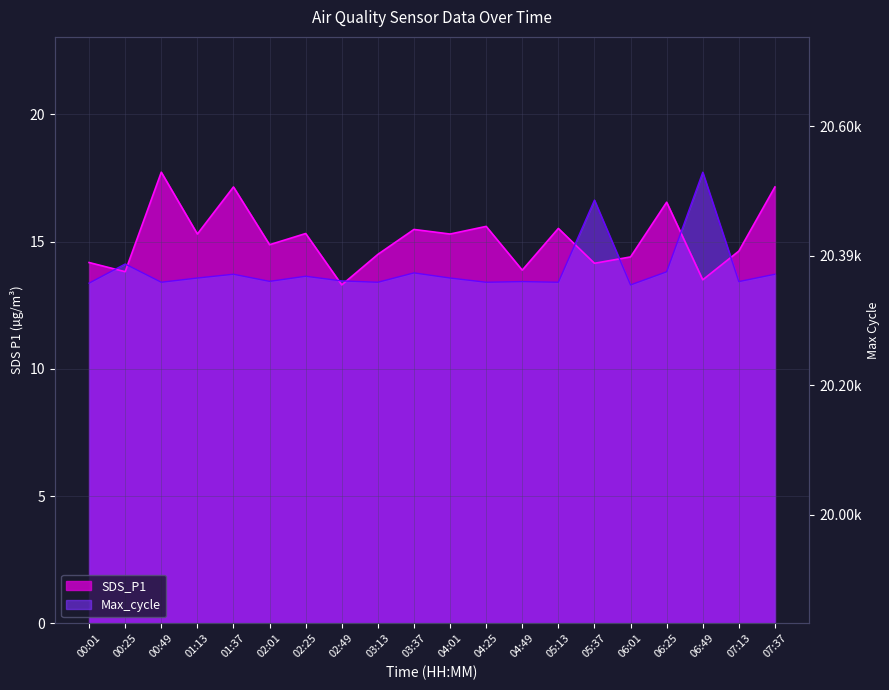

What position from the right is 00:49?

18